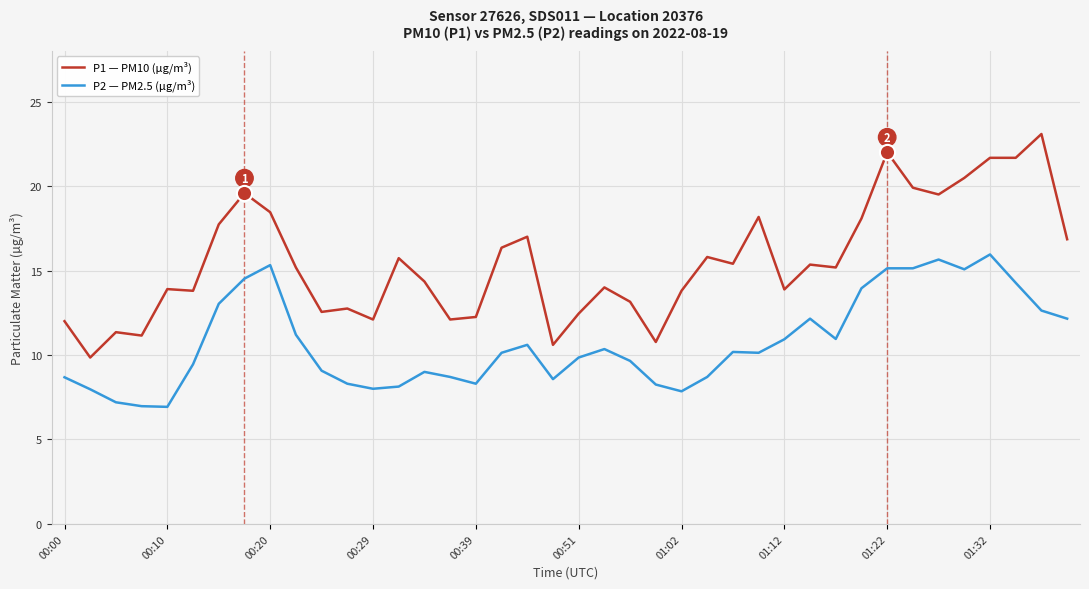

What are all the series names shown in the legend?

P1 — PM10 (µg/m³), P2 — PM2.5 (µg/m³)